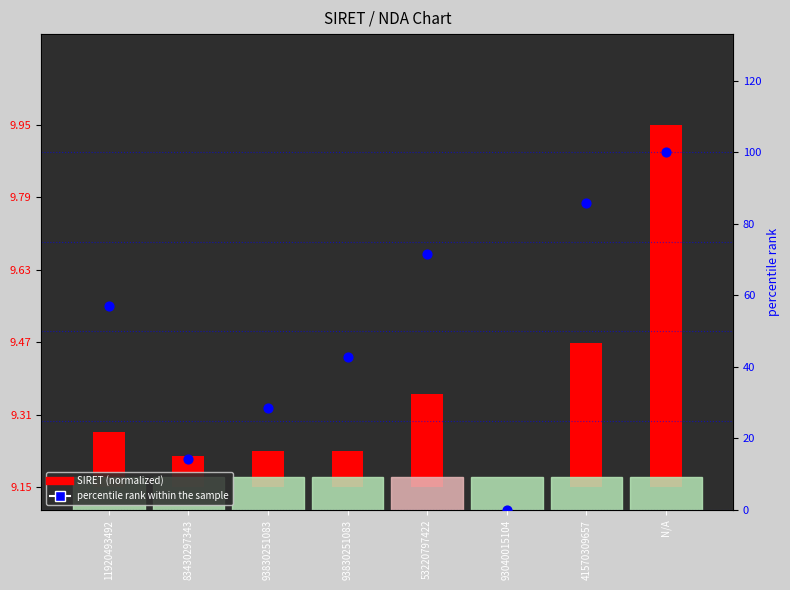

What is the change in value from 83430297343 to 93830251083?

+28.6